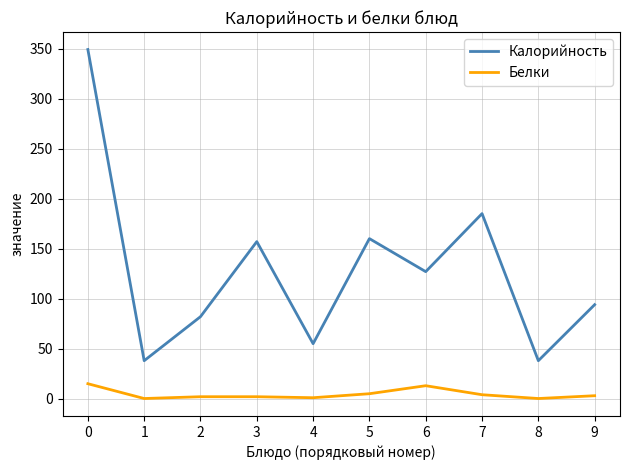

List the series in order of their overall mean, lowest first.

Белки, Калорийность